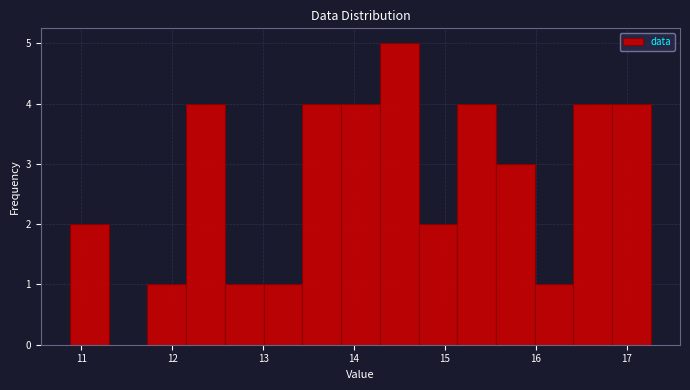

Reading left to right, list every bar in this chart as the range it spans on the x-axis followed by its height. Neither the bar edges nor the heights are printed on the chart, so give them approximately, as read against the axes.

10.9 to 11.3: 2
11.3 to 11.7: 0
11.7 to 12.2: 1
12.2 to 12.6: 4
12.6 to 13.0: 1
13.0 to 13.4: 1
13.4 to 13.9: 4
13.9 to 14.3: 4
14.3 to 14.7: 5
14.7 to 15.1: 2
15.1 to 15.6: 4
15.6 to 16.0: 3
16.0 to 16.4: 1
16.4 to 16.8: 4
16.8 to 17.3: 4